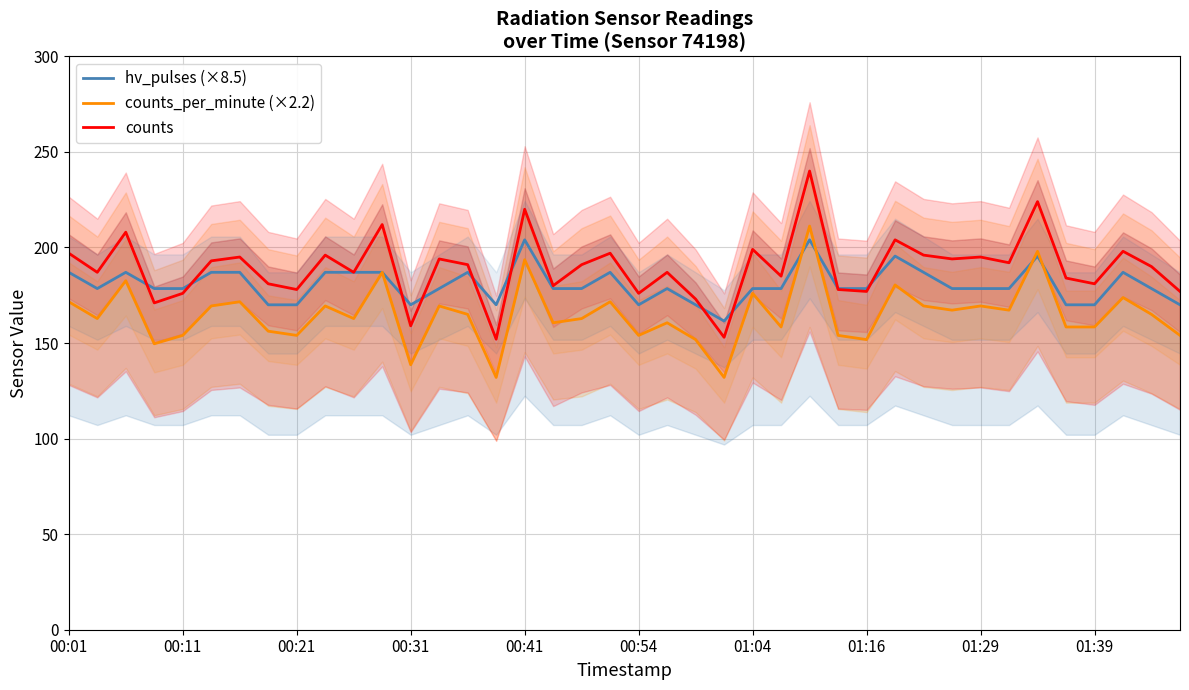

How many lines are shown in the chart?

3